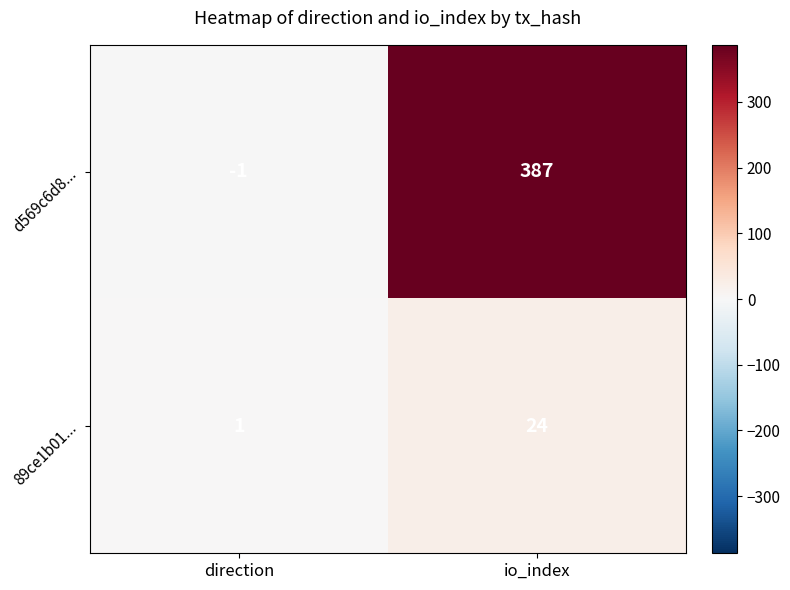

Reading right to left, list all the values displayed in this chart.

d569c6d8...: 387	-1
89ce1b01...: 24	1